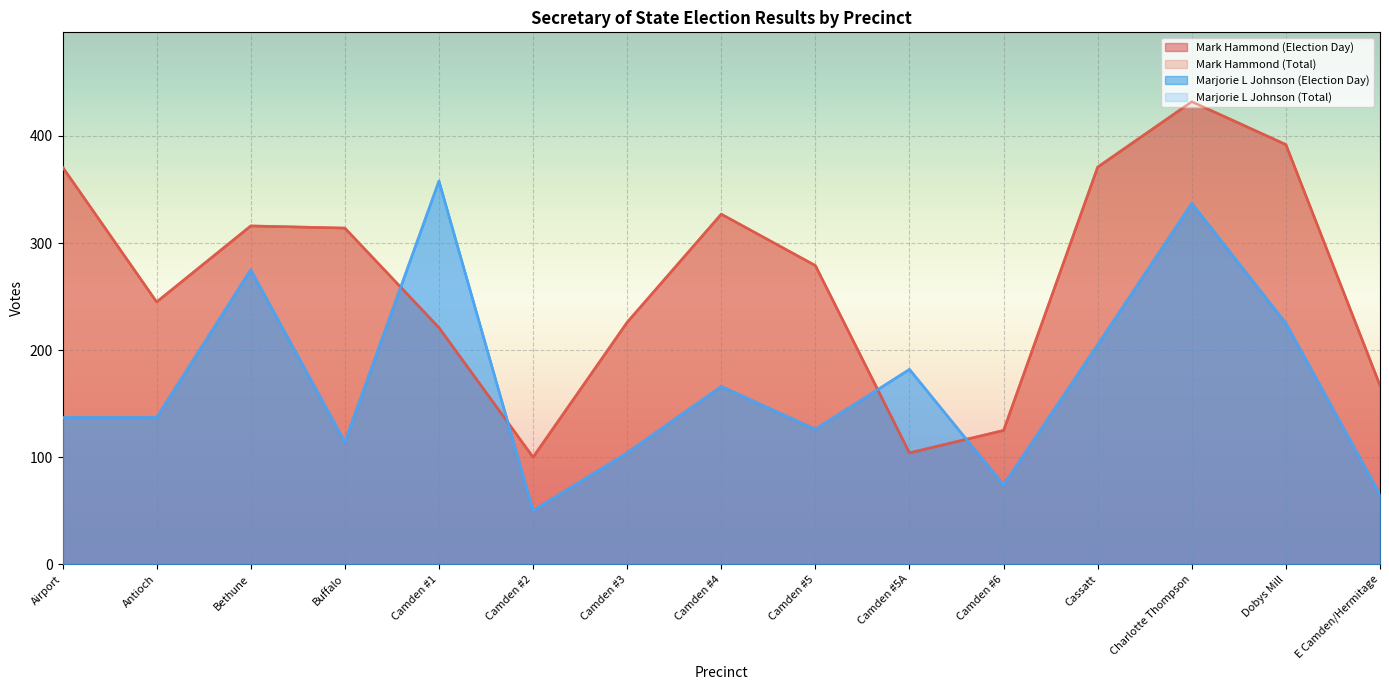

Which has a higher value, Camden #6 or Airport?

Airport